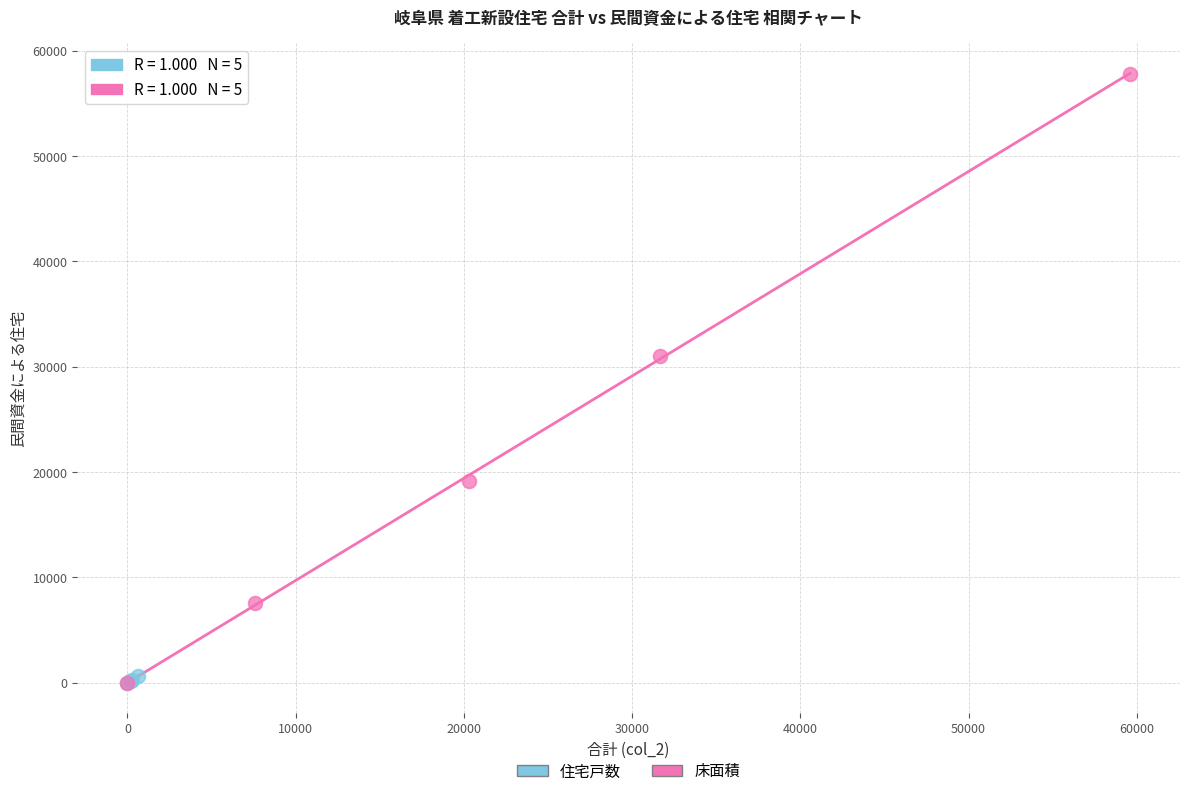

Which series contains the highest Y value?

床面積